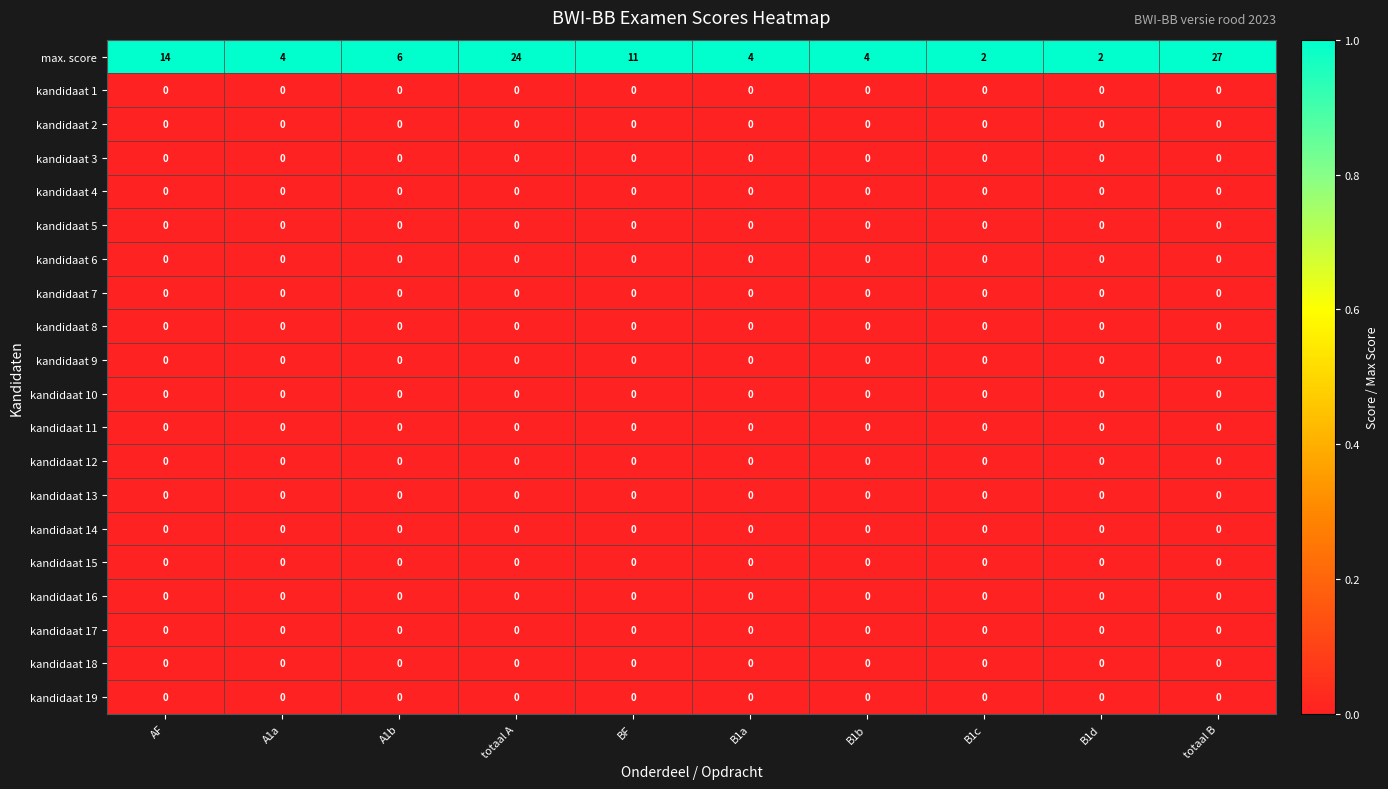

Which series changed the most between A1a and totaal A?

max. score